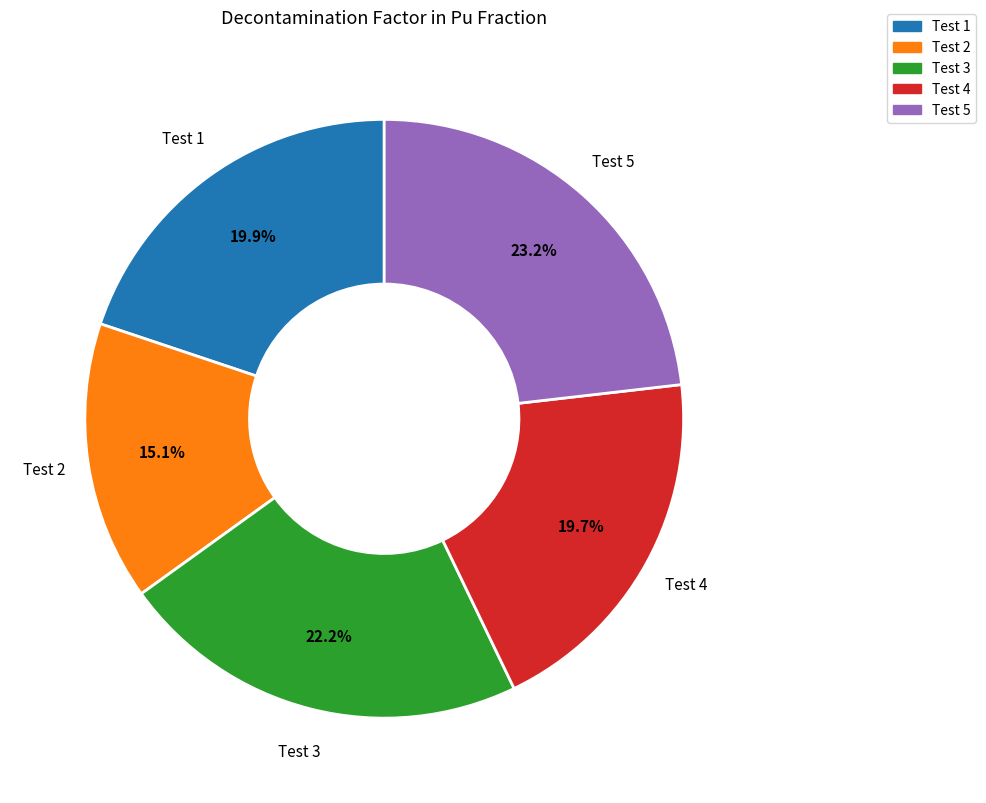

True or false: Test 4 accounts for 20% of the total.

True